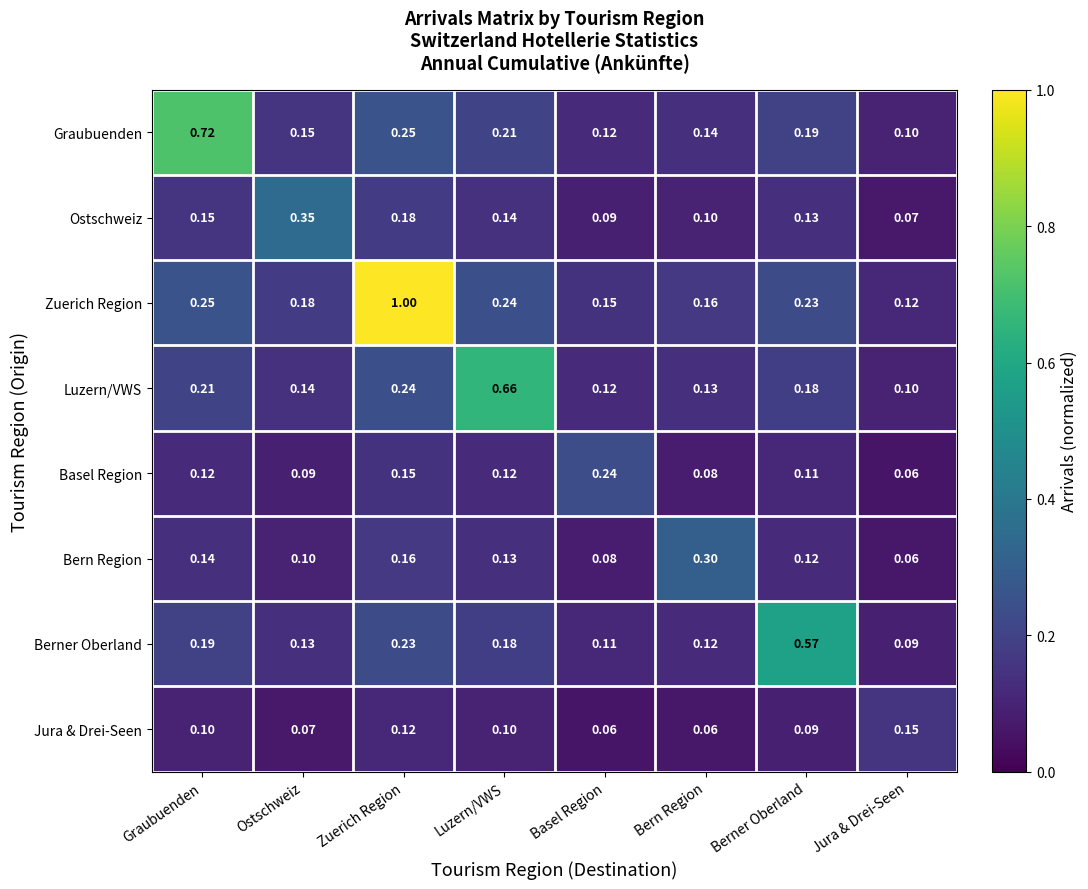

At which label is Basel Region closest to 0?

Jura & Drei-Seen